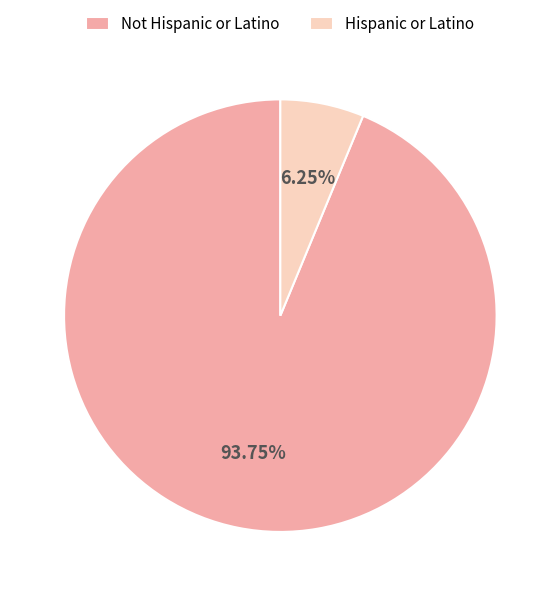

Count the number of slices in the pie.

2